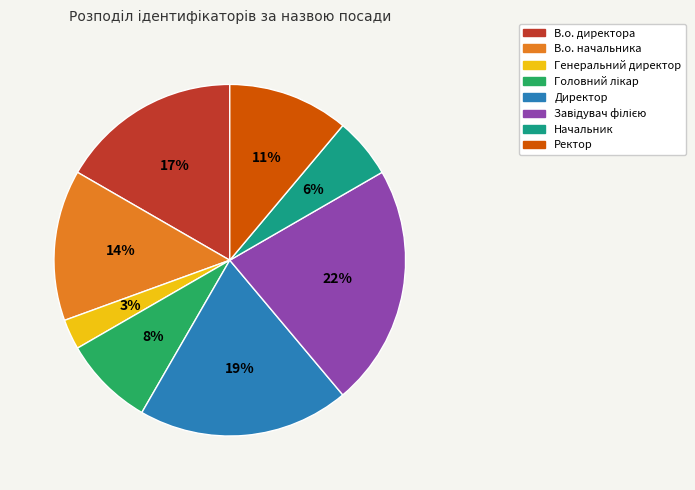

Which slice is the smallest?

Генеральний директор